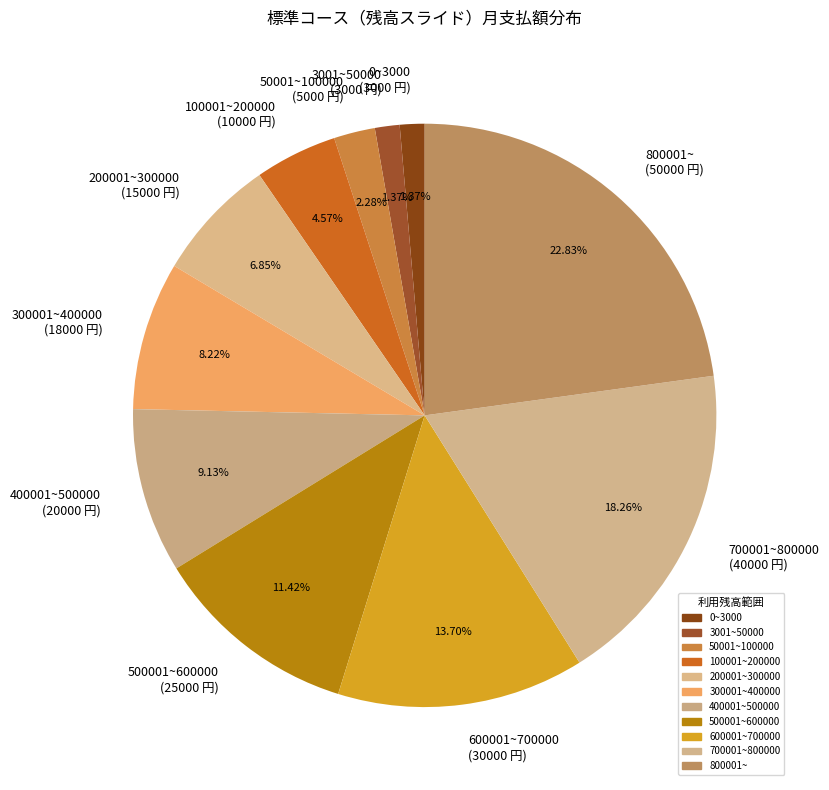

What percentage is the 50001~100000 slice, to the nearest percent?

2%